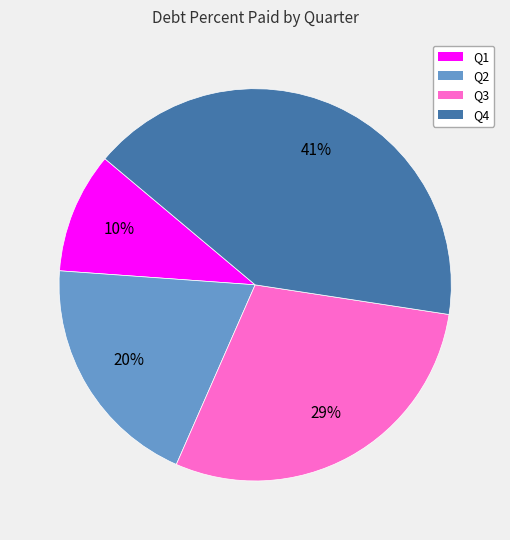

Do Q4 and Q2 together represent more than half of the pie?

Yes